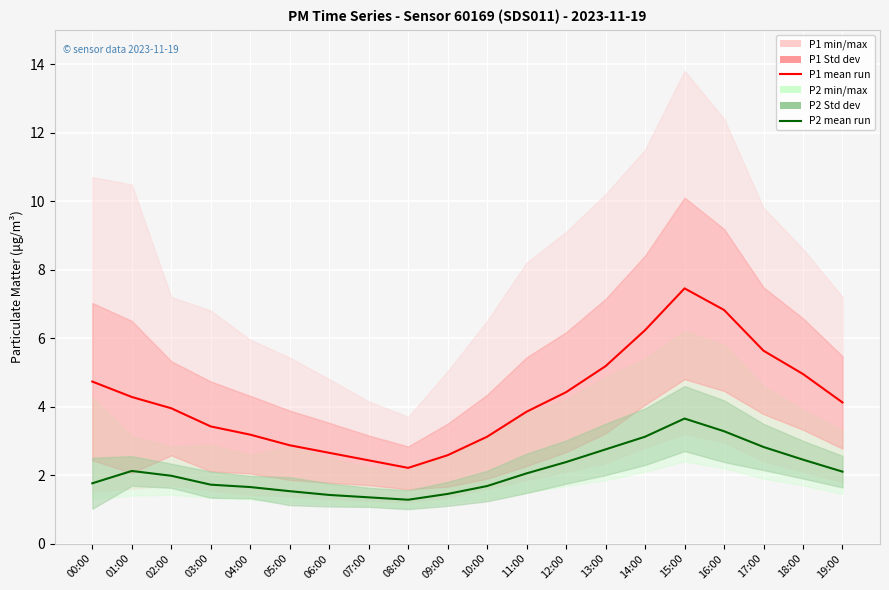

What is the average value of the P1 mean run series?

4.2